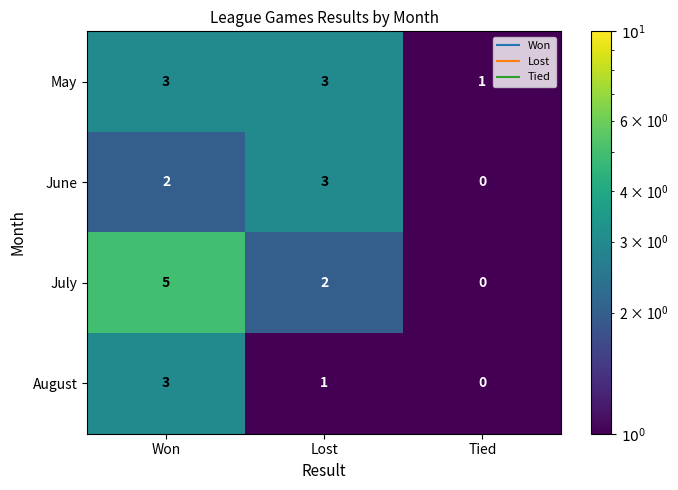

List the labels in order of July value, smallest first.

Tied, Lost, Won